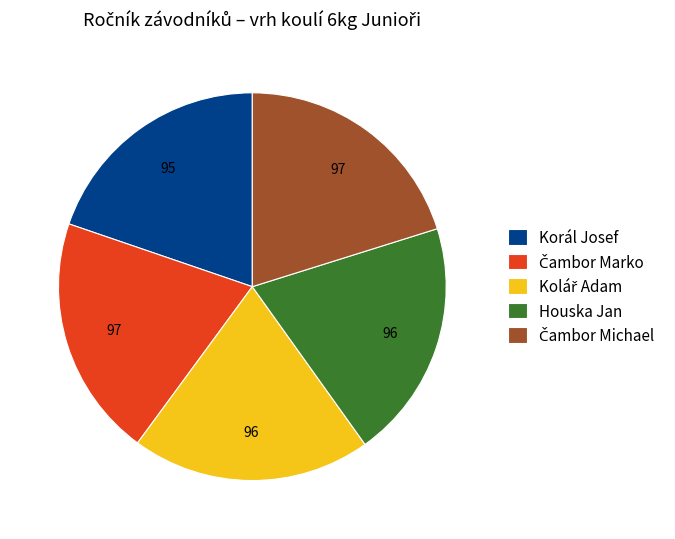

Does any single category account for the majority?

No